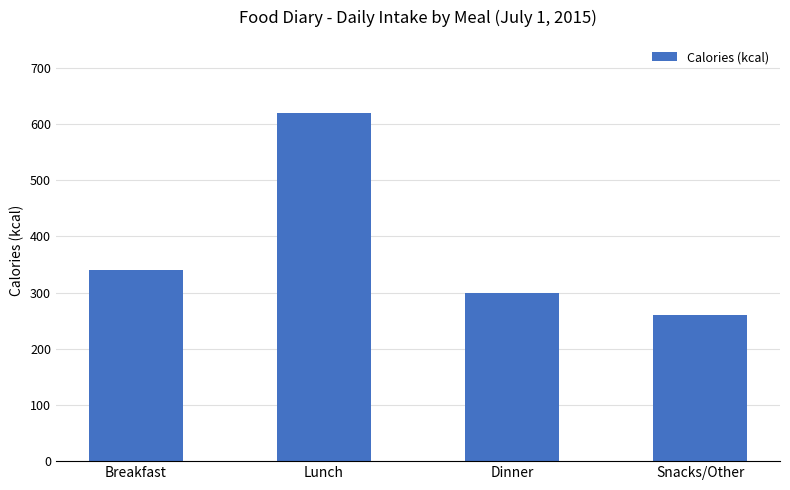

How many bars are there in total?

4